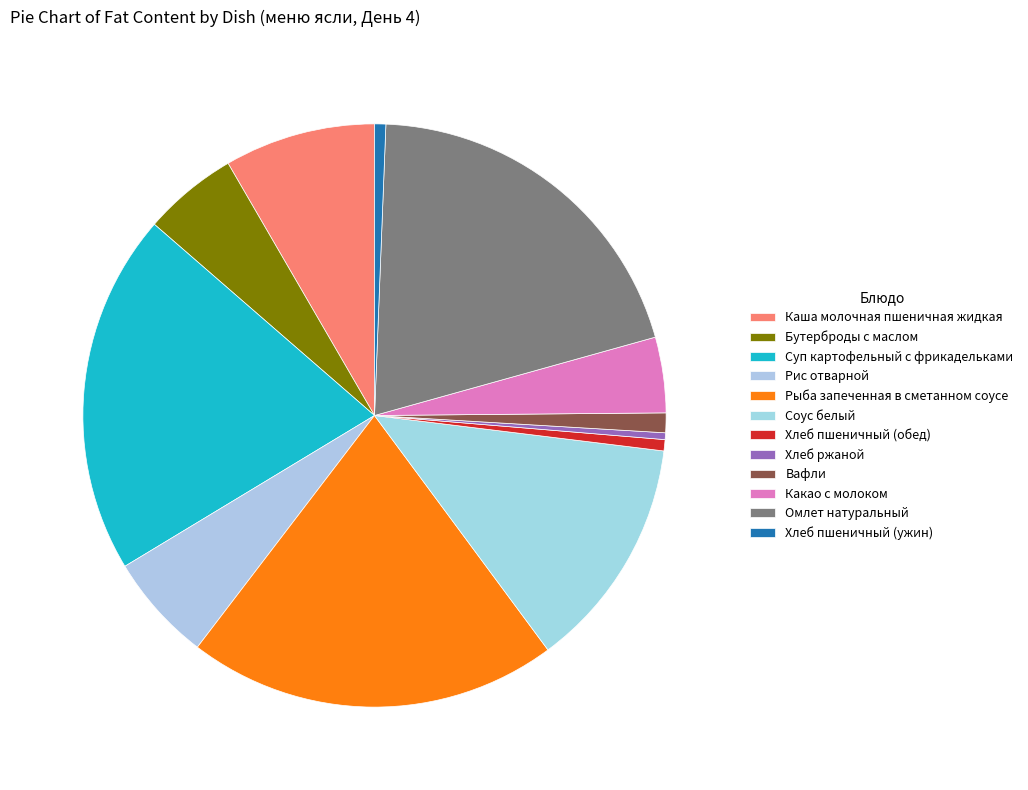

How many slices are in this pie chart?

12